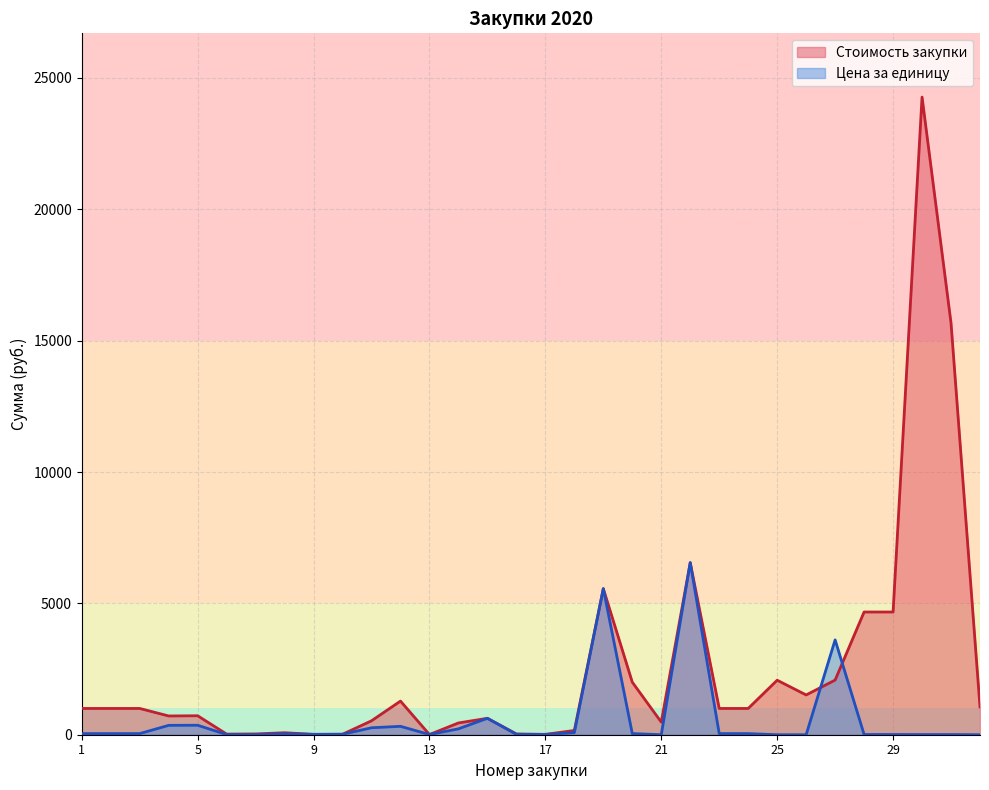

What is the sum of all Стоимость закупки values?

80292.9